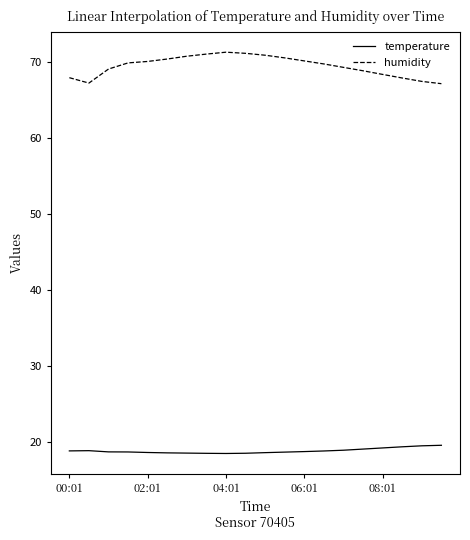

Which series has the widest spread of values?

humidity